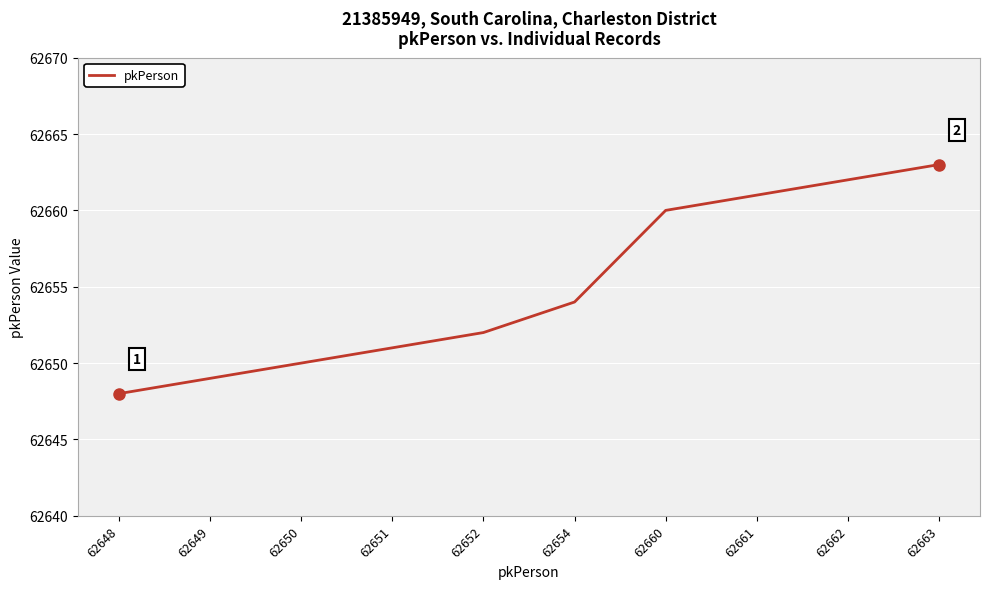

What is the change in value from 62649 to 62652?

+3